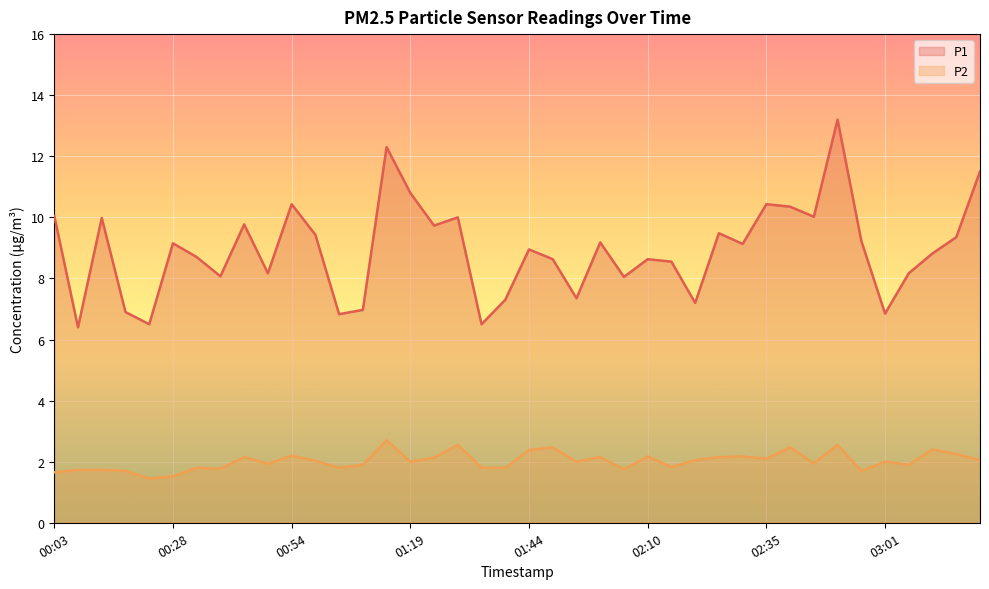

True or false: P1 and P2 cross at least once.

False